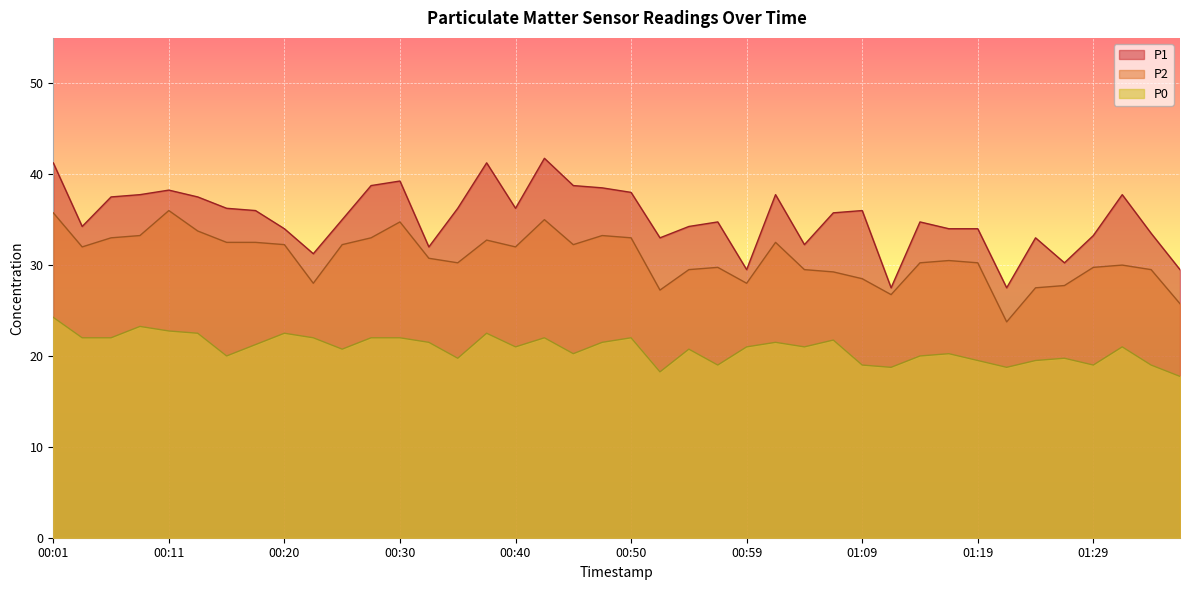

The P0 series shows 4.8 at 00:35. True or false?

False